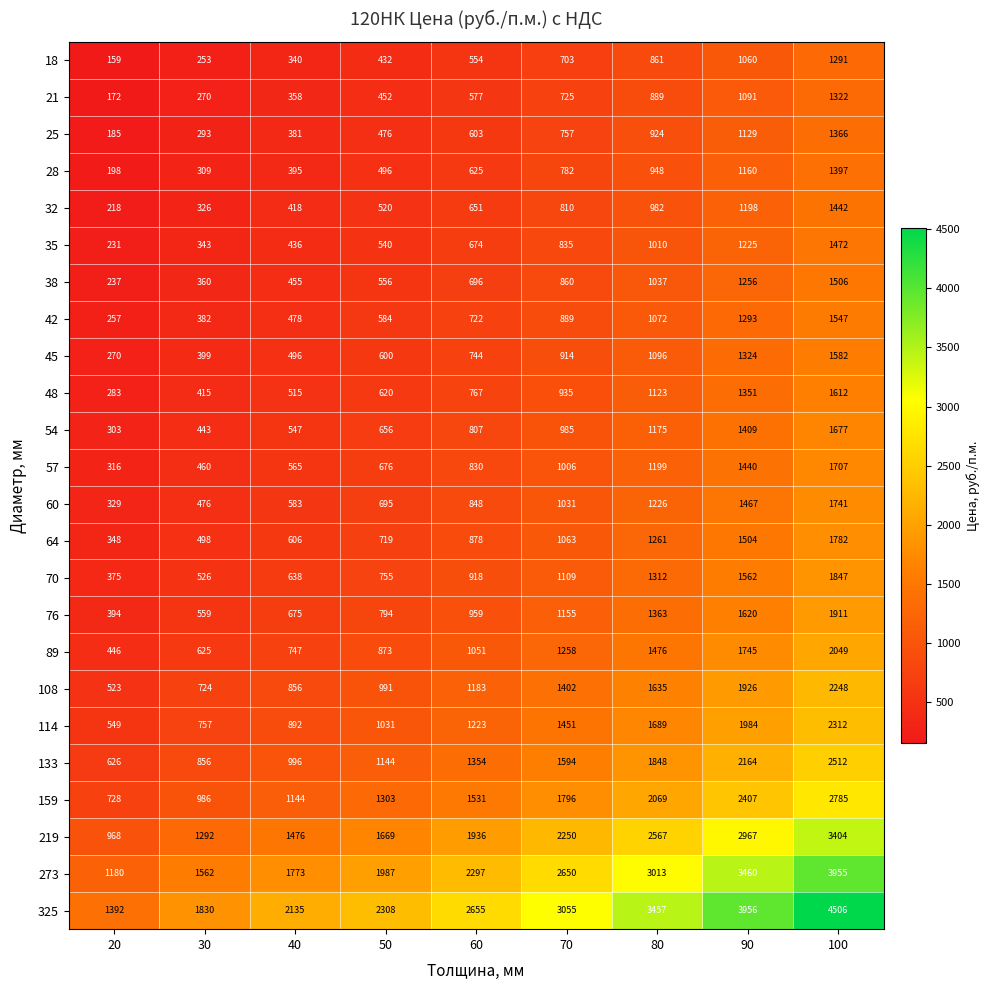

What is the smallest value displayed?

159